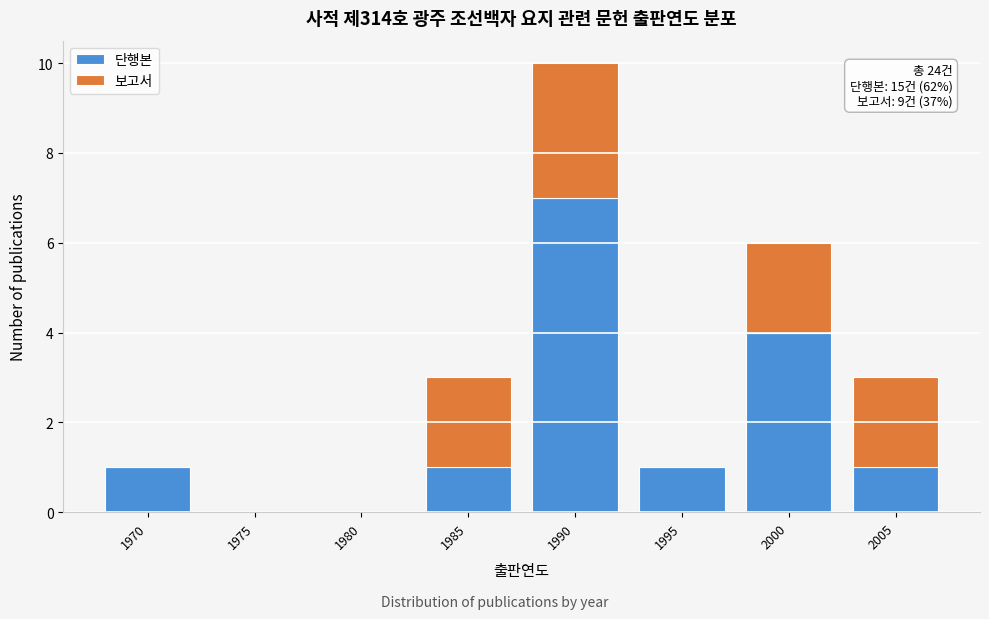

Reading left to right, list the values for the 단행본 series.

1970=1	1975=0	1980=0	1985=1	1990=7	1995=1	2000=4	2005=1